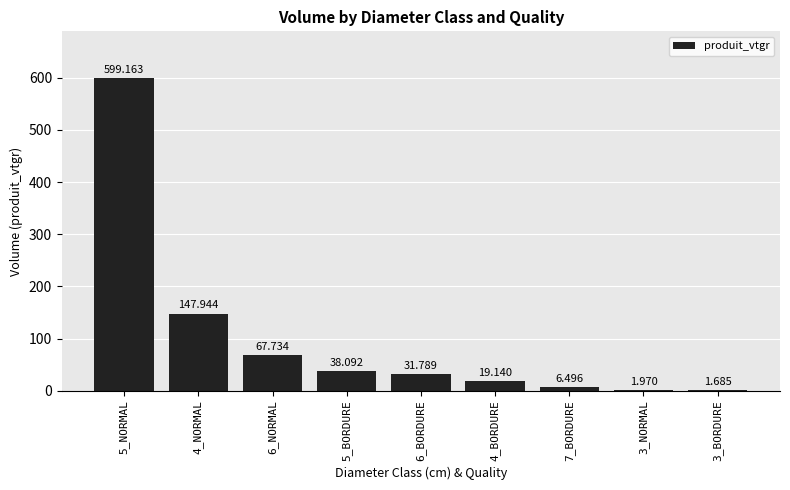

What is the ratio of the value at 6_BORDURE to the value at 3_NORMAL?

16.1